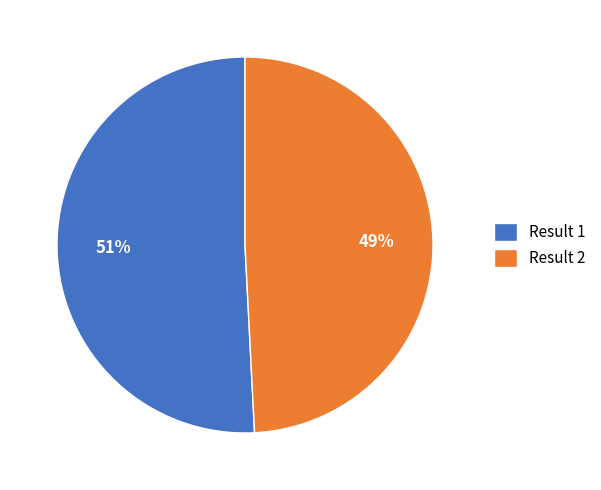

Rank the categories by value from highest to lowest.

Result 1, Result 2